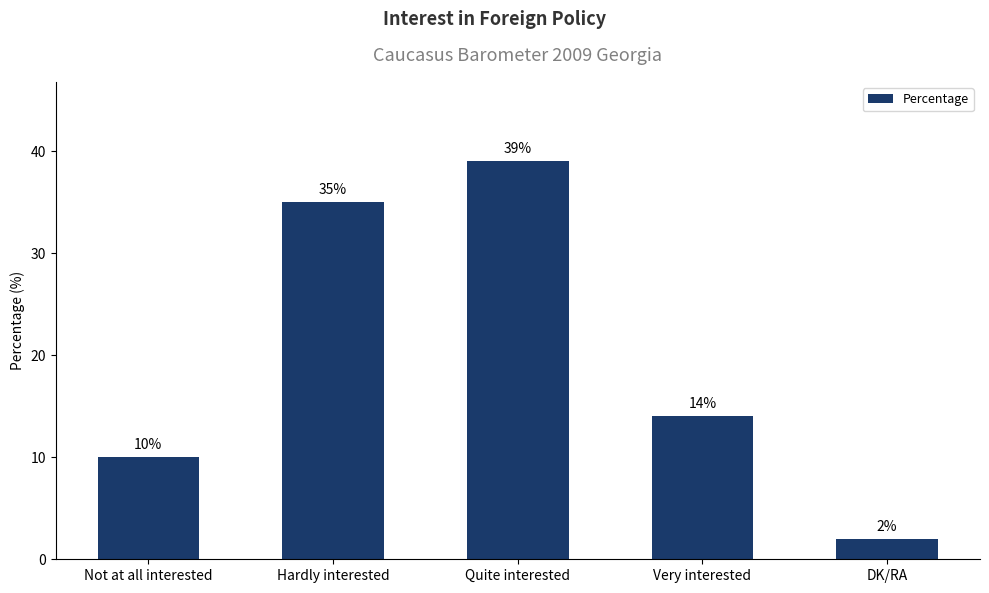

What is the ratio of the value at Hardly interested to the value at Very interested?

2.5